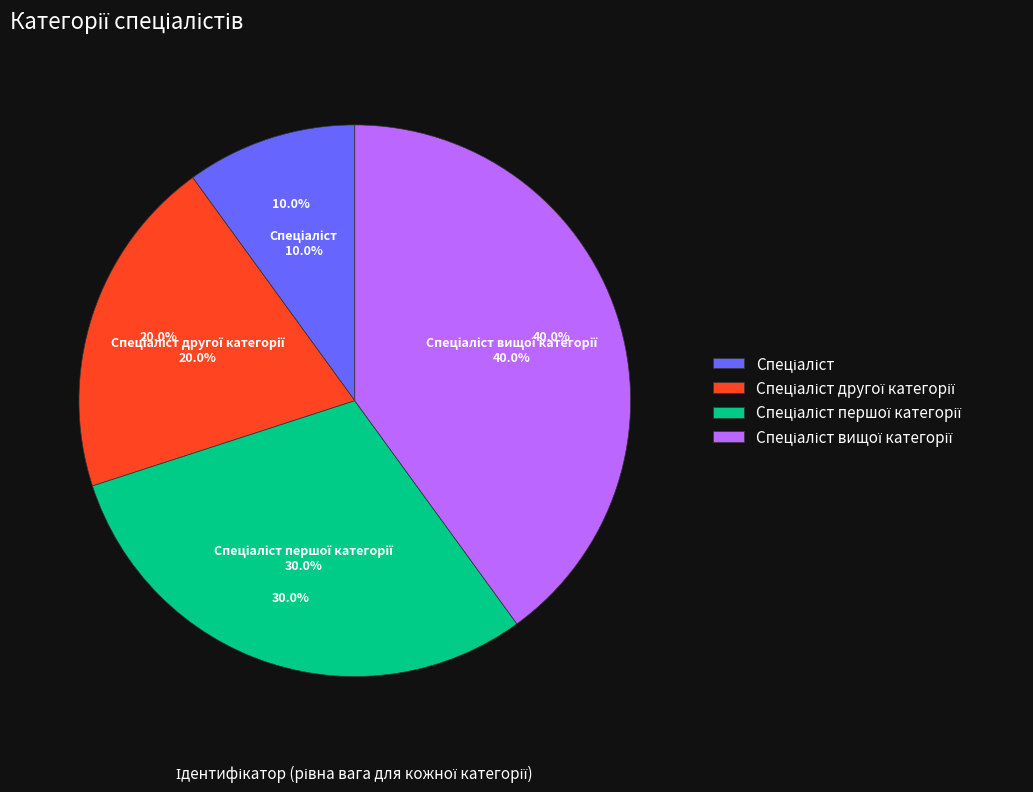

To the nearest percent, what is the difference between the Спеціаліст першої категорії and Спеціаліст slice percentages?

20%